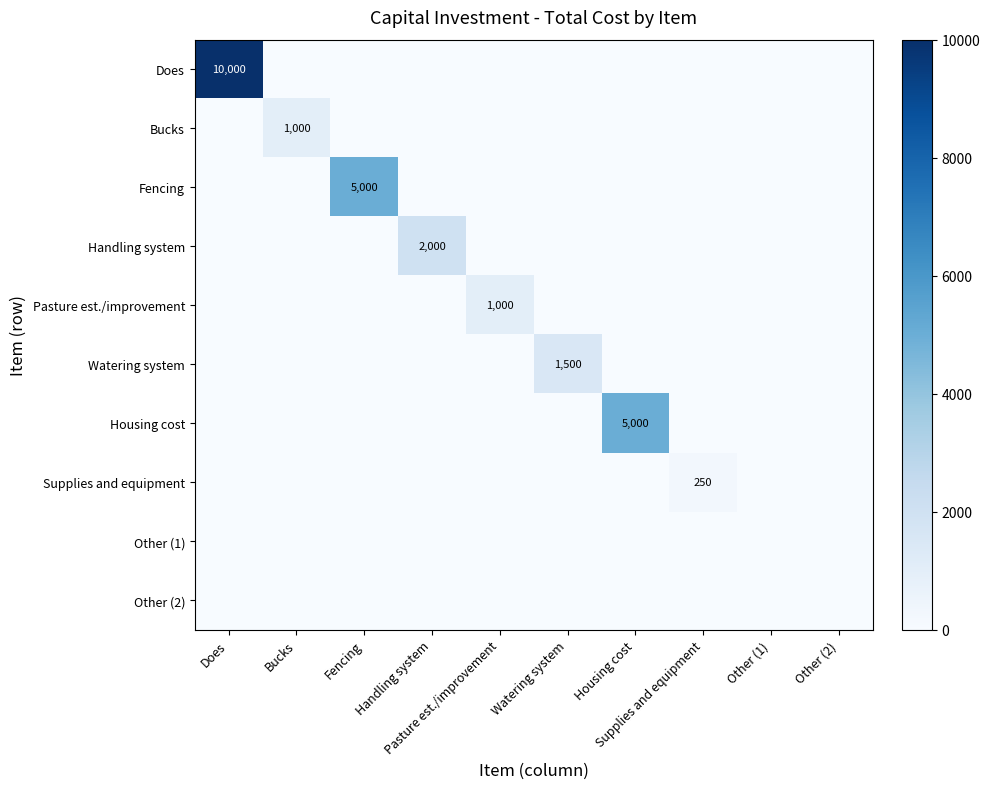

Is the value of Other (1) at Other (2) greater than the value of Bucks at Supplies and equipment?

No